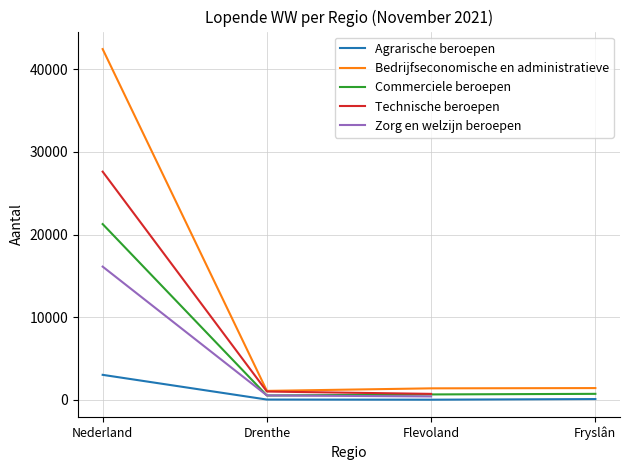

Is this an area chart (filled region under the line)?

No